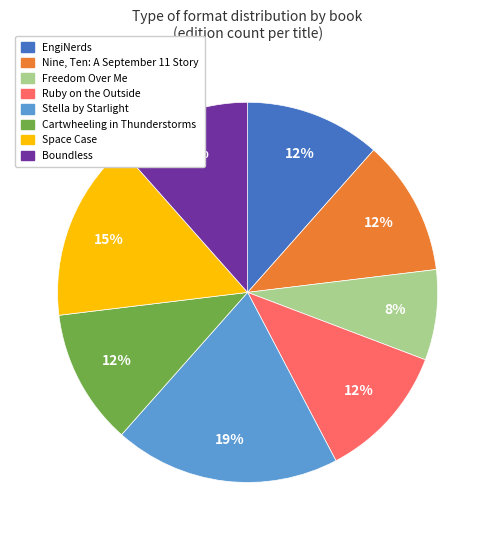

To the nearest percent, what is the average slice percentage?

12%